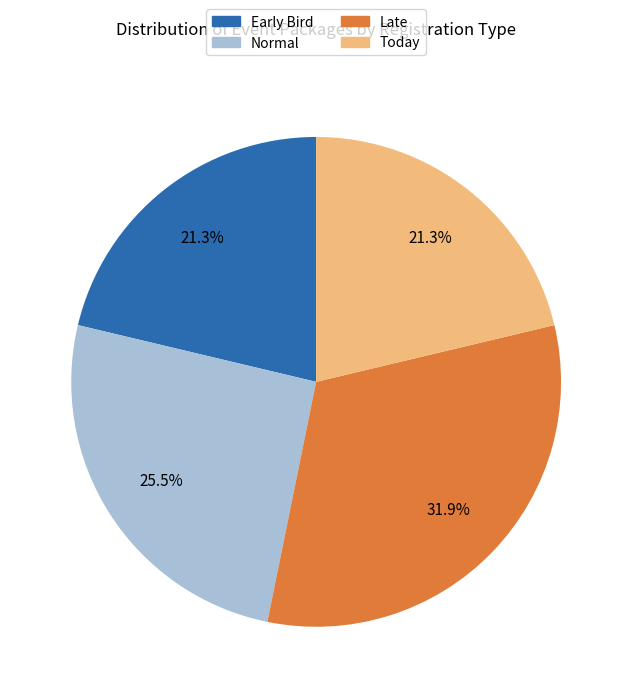

Approximately how many times larger is the value at Today compared to Normal?

0.8